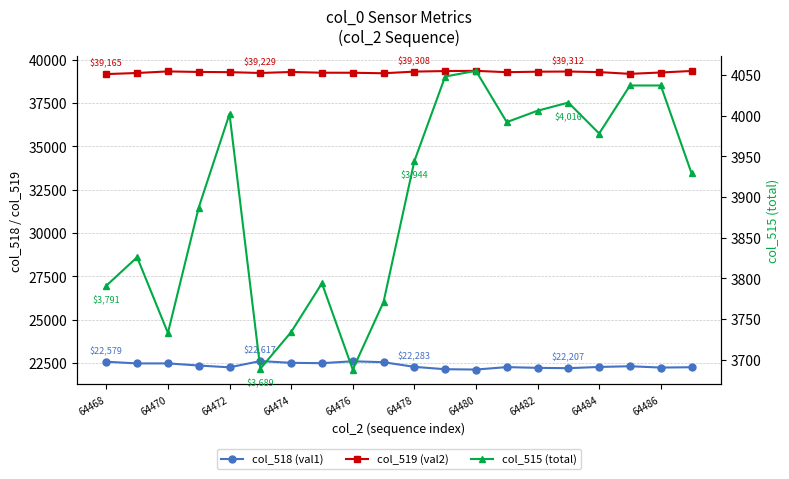

Which series has the largest total across all categories?

col_519 (val2)